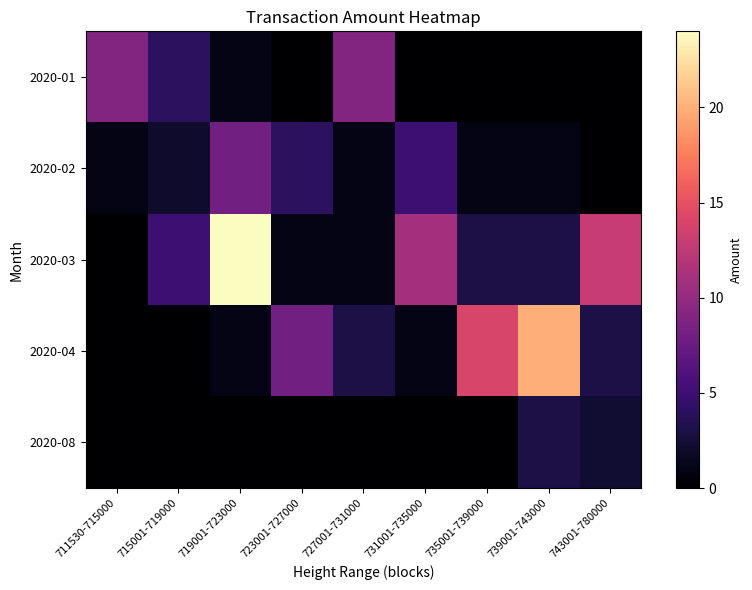

Reading left to right, list all the values displayed in this chart.

2020-01: 711530-715000=9.0	715001-719000=4.0	719001-723000=1.0	723001-727000=0.0	727001-731000=9.0	731001-735000=0.0	735001-739000=0.0	739001-743000=0.0	743001-780000=0.0
2020-02: 711530-715000=1.0	715001-719000=2.0	719001-723000=8.0	723001-727000=4.0	727001-731000=1.0	731001-735000=5.0	735001-739000=1.0	739001-743000=1.0	743001-780000=0.0
2020-03: 711530-715000=0.0	715001-719000=5.0	719001-723000=24.0	723001-727000=1.0	727001-731000=1.0	731001-735000=11.0	735001-739000=3.0	739001-743000=3.0	743001-780000=13.0
2020-04: 711530-715000=0.0	715001-719000=0.0	719001-723000=1.0	723001-727000=8.0	727001-731000=3.0	731001-735000=1.0	735001-739000=14.0	739001-743000=20.0	743001-780000=3.0
2020-08: 711530-715000=0.0	715001-719000=0.0	719001-723000=0.0	723001-727000=0.0	727001-731000=0.0	731001-735000=0.0	735001-739000=0.0	739001-743000=3.0	743001-780000=2.2